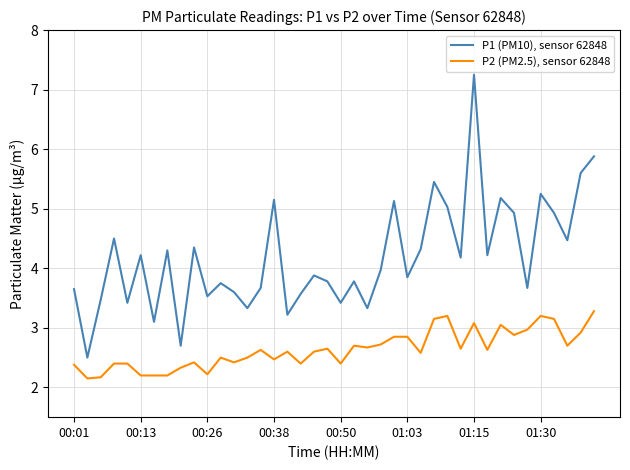

What is the difference between the maximum and minimum values in the P2 (PM2.5), sensor 62848 series?

1.1